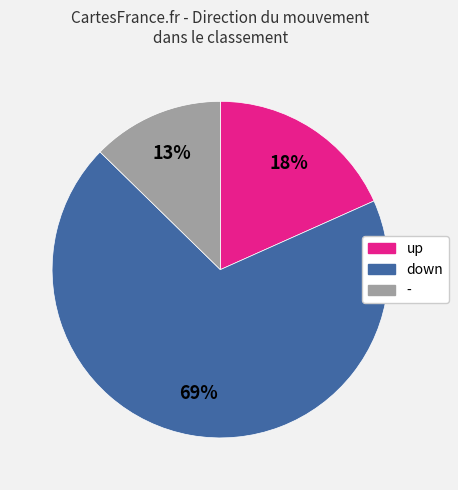

Which category has the smallest portion of the pie?

-